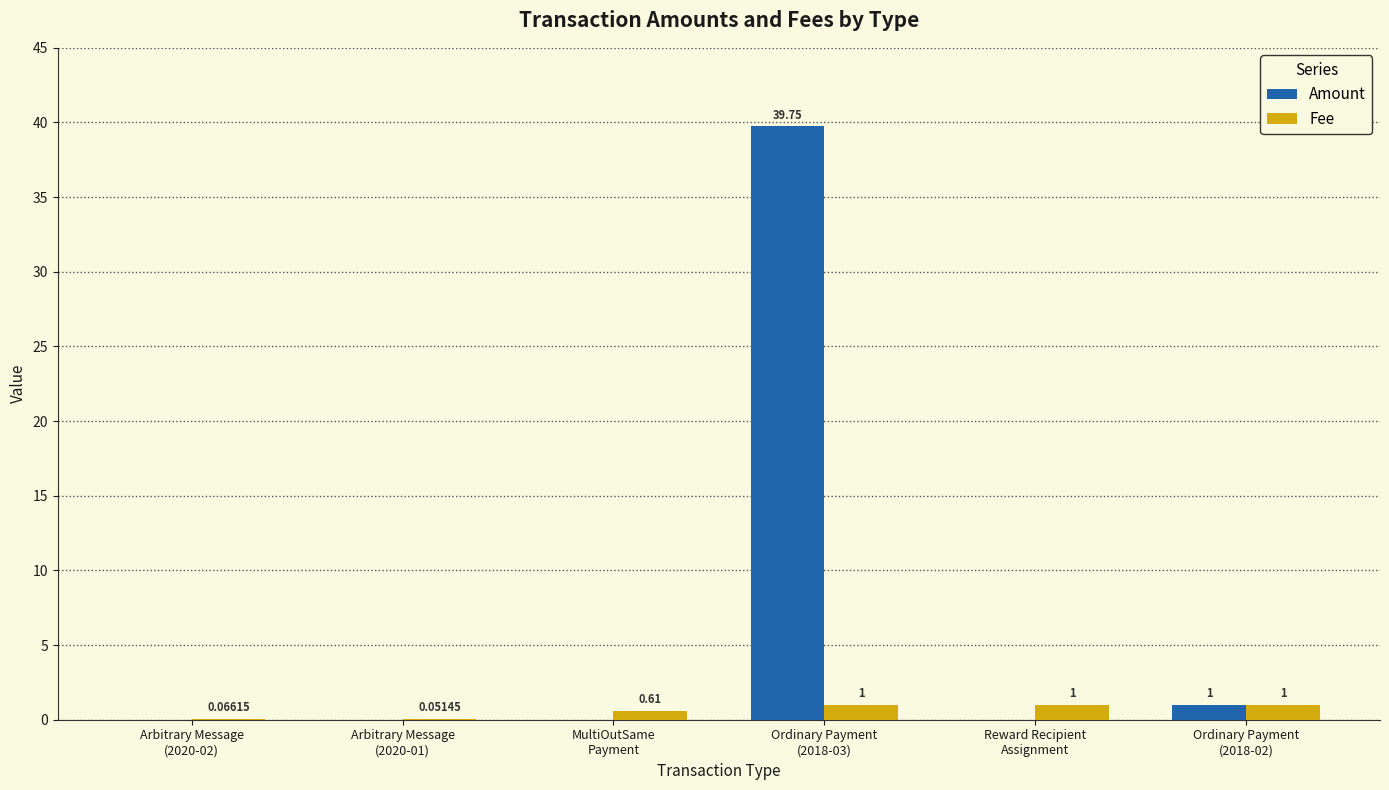

Does the chart contain stacked bars?

No